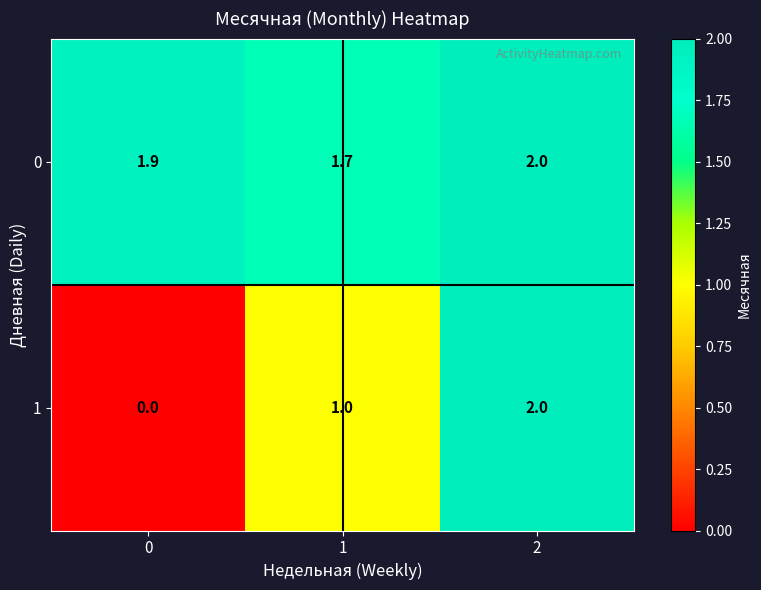

Reading left to right, list all the values displayed in this chart.

0: 0=1.9	1=1.7	2=2.0
1: 0=0.0	1=1.0	2=2.0